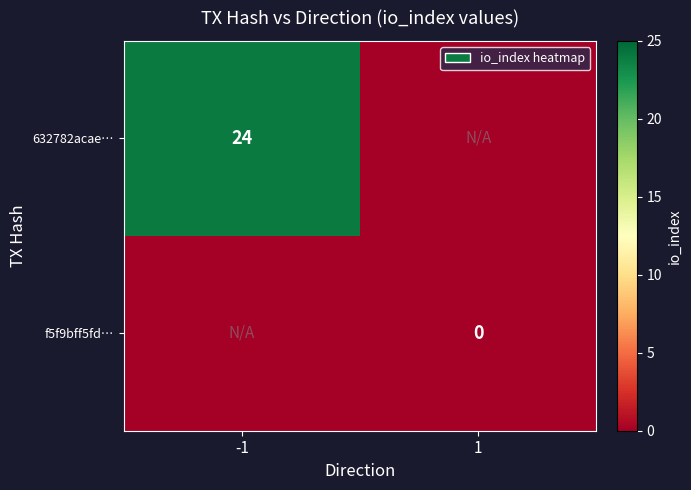

The 632782acae… series shows 24 at -1. True or false?

True